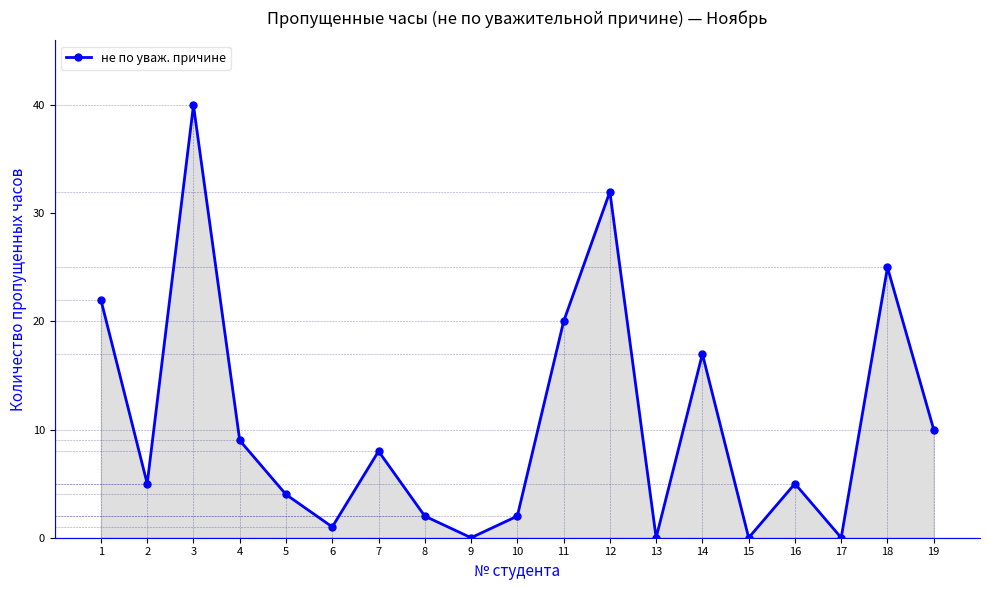

Reading right to left, extract all data points from this chart.

10	25	0	5	0	17	0	32	20	2	0	2	8	1	4	9	40	5	22